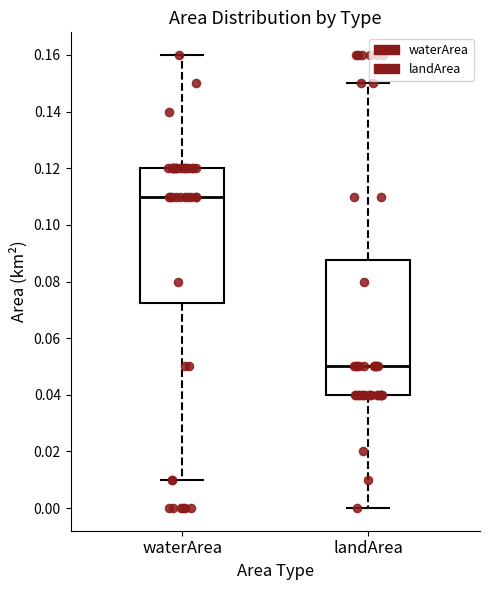

Reading left to right, read every box against the y-axis: the position of its median line, the range the box covers, and the ends of its whiskers. The values are not printed on the chart, so give them approximately, as read against the axis.

waterArea: median 0.110, box 0.072 to 0.120, whiskers 0.010 to 0.160
landArea: median 0.050, box 0.040 to 0.088, whiskers 0.000 to 0.150